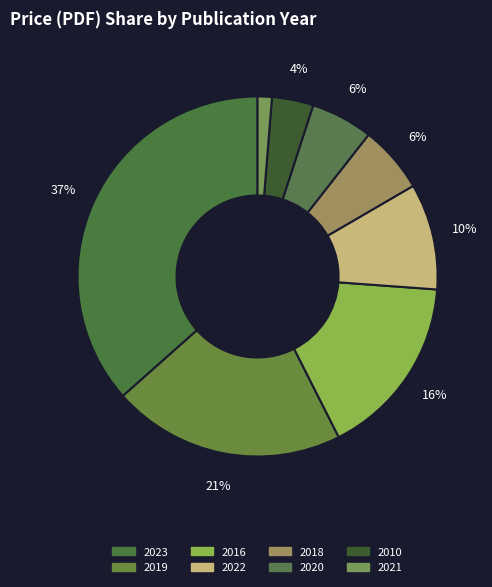

How many slices are in this pie chart?

8